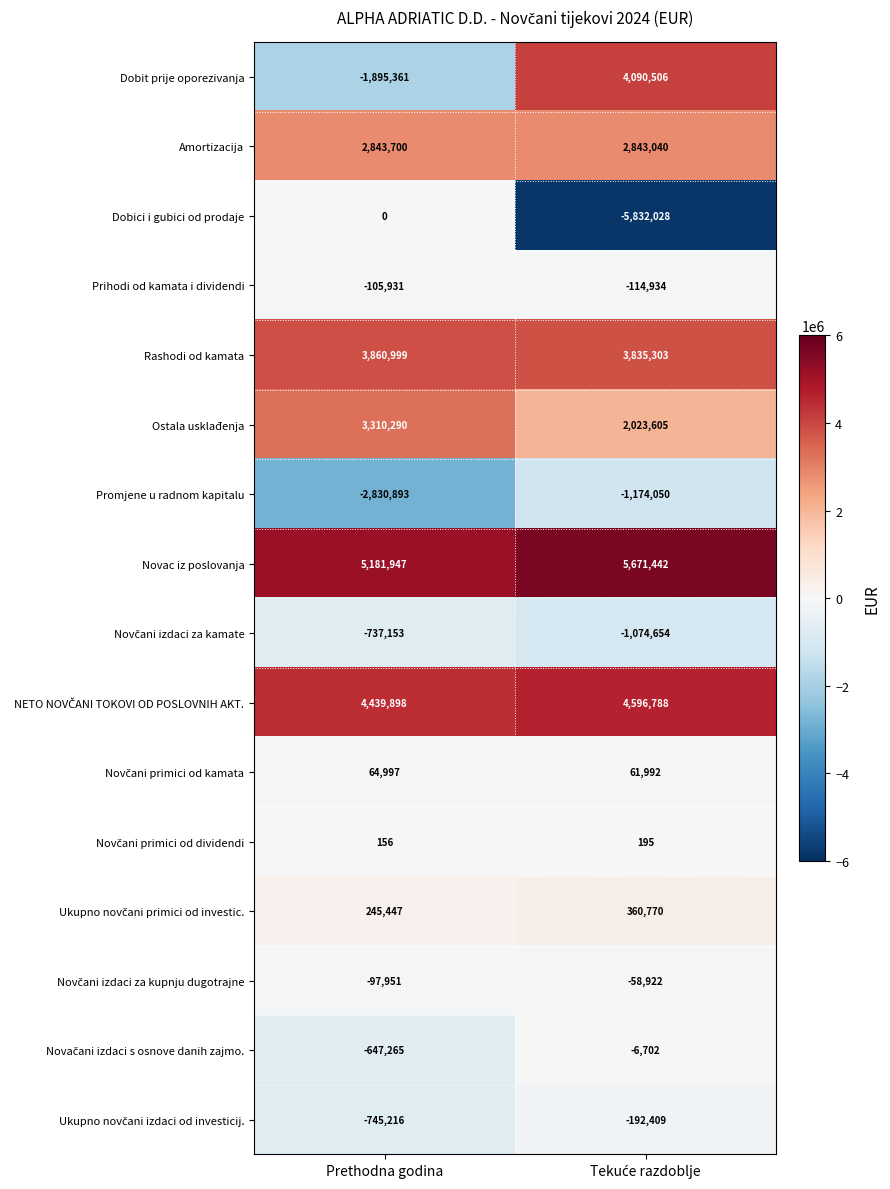

What is the sum of all Promjene u radnom kapitalu values?

-4004943